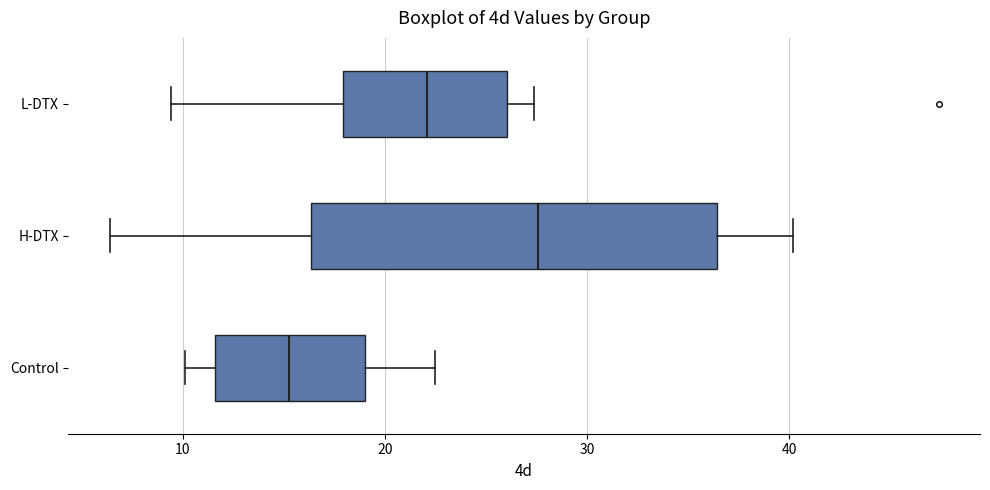

Which box's median line is the furthest to the right?

H-DTX